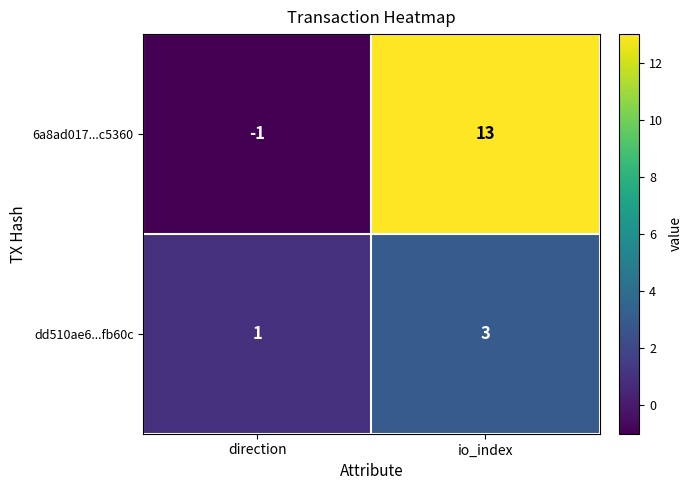

Reading left to right, list all the values displayed in this chart.

6a8ad017...c5360: -1	13
dd510ae6...fb60c: 1	3